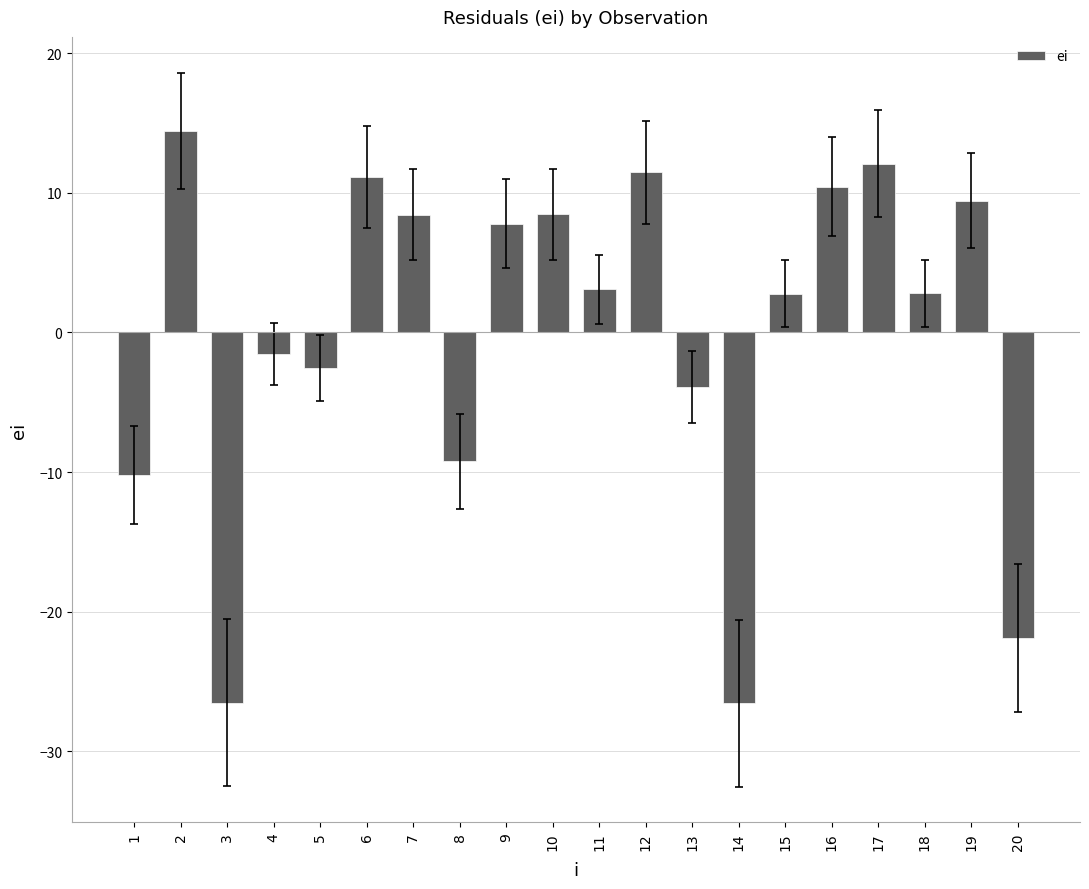

What is the smallest value displayed?

-26.6